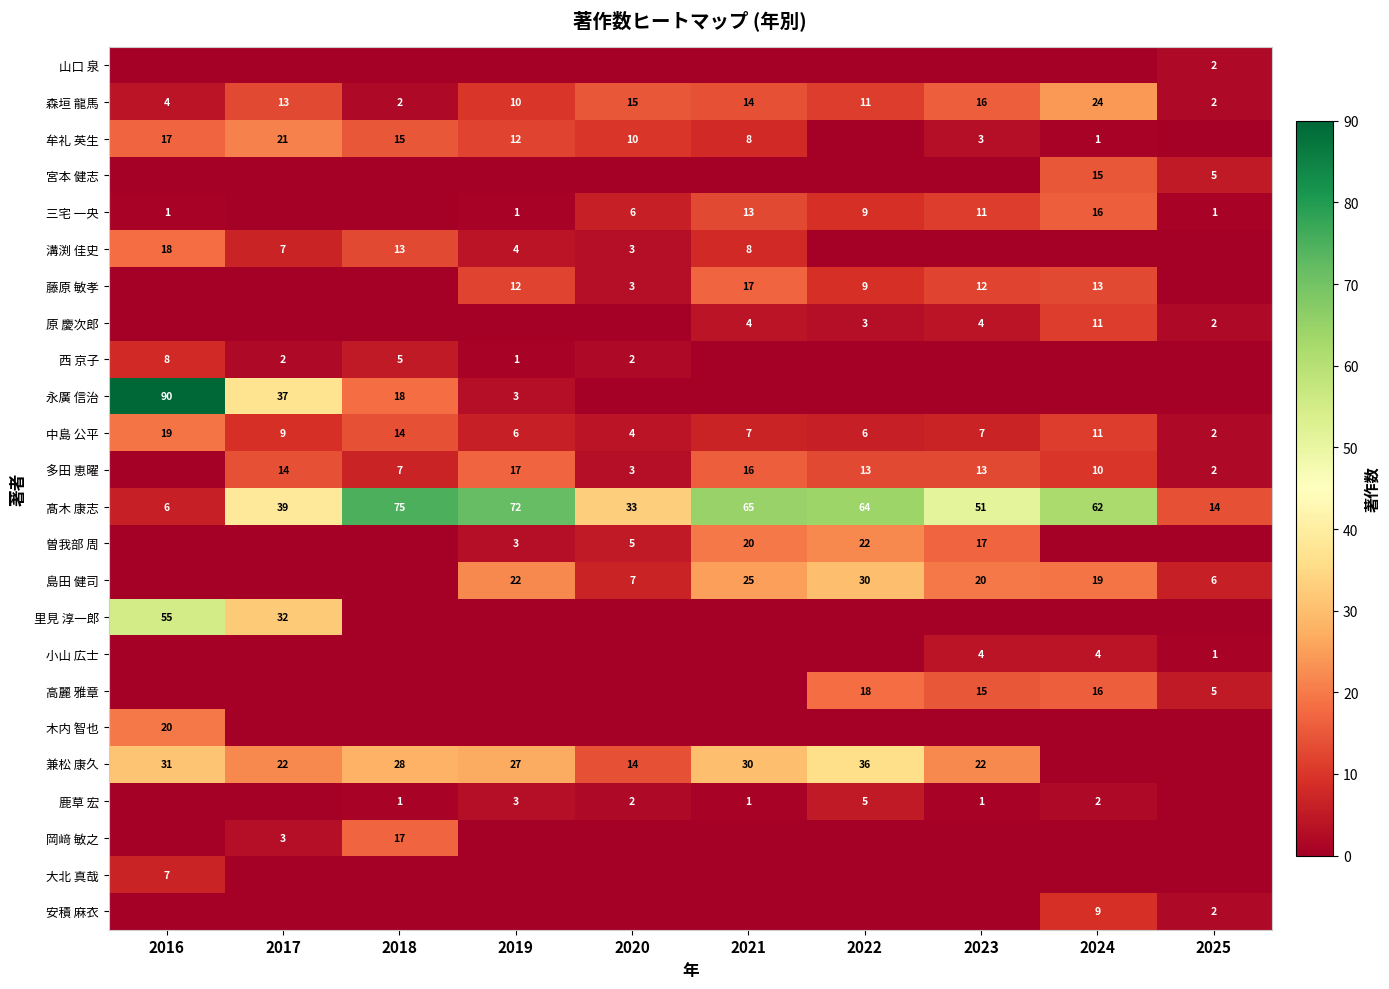

What is the difference between the 森垣 龍馬 values at 2024 and 2016?

20